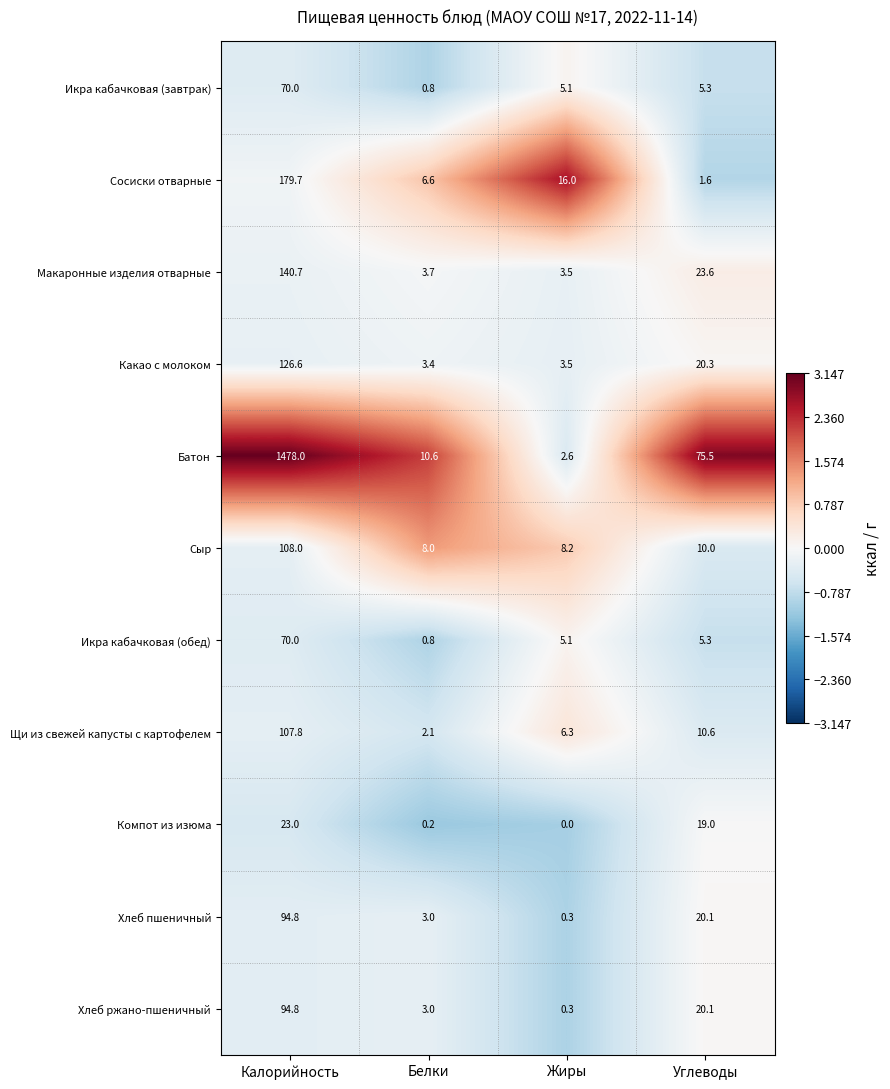

What is the sum of all Сосиски отварные values?

203.9